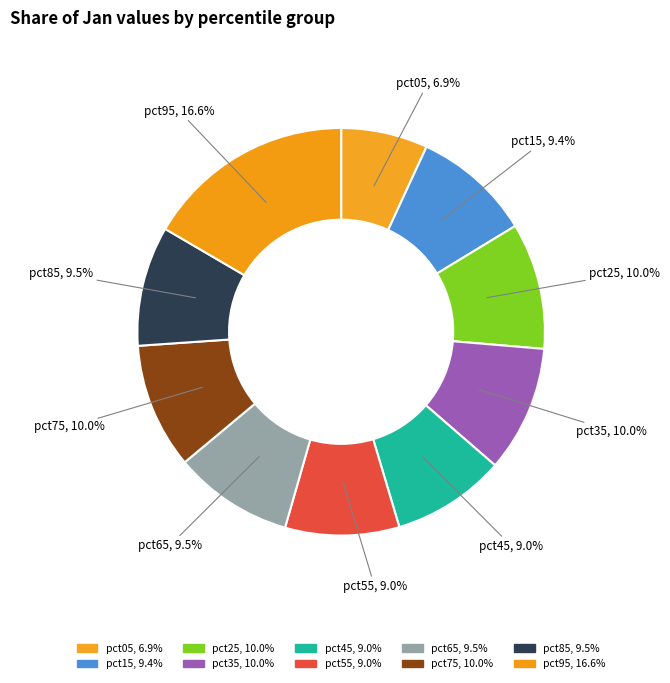

How many slices are in this pie chart?

10